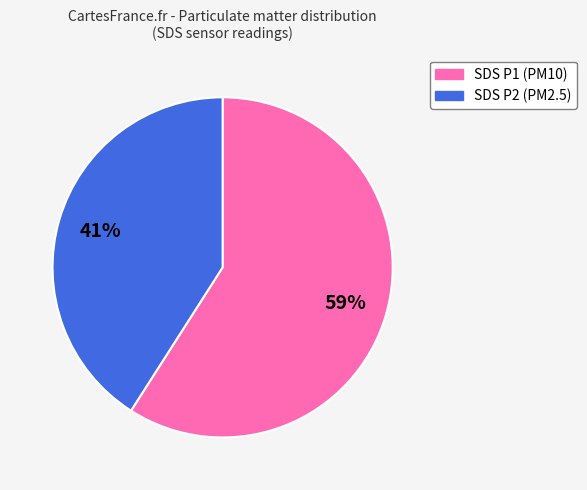

To the nearest percent, what is the average slice percentage?

50%